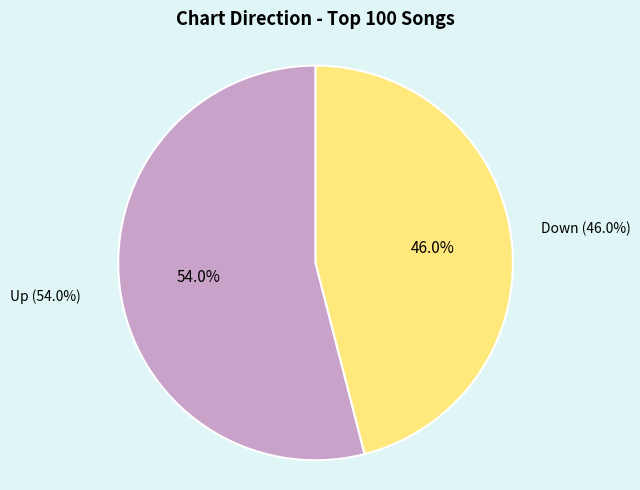

To the nearest percent, what is the difference between the largest and smallest slice percentages?

8%